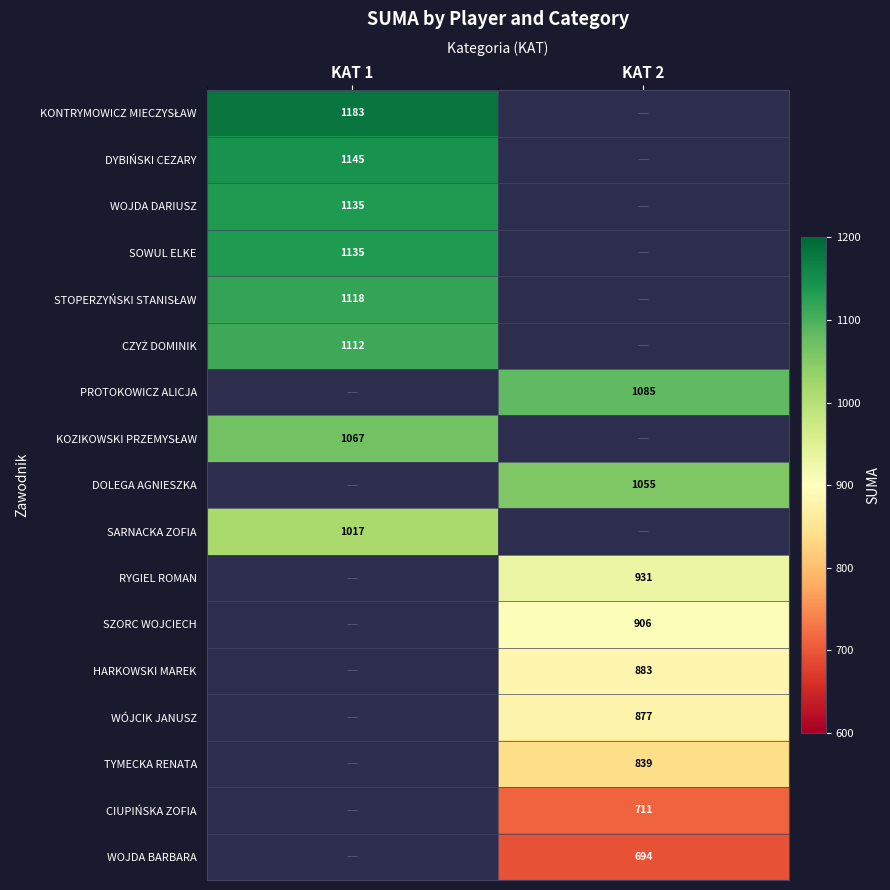

Is it true that RYGIEL ROMAN equals 931 at KAT 2?

True